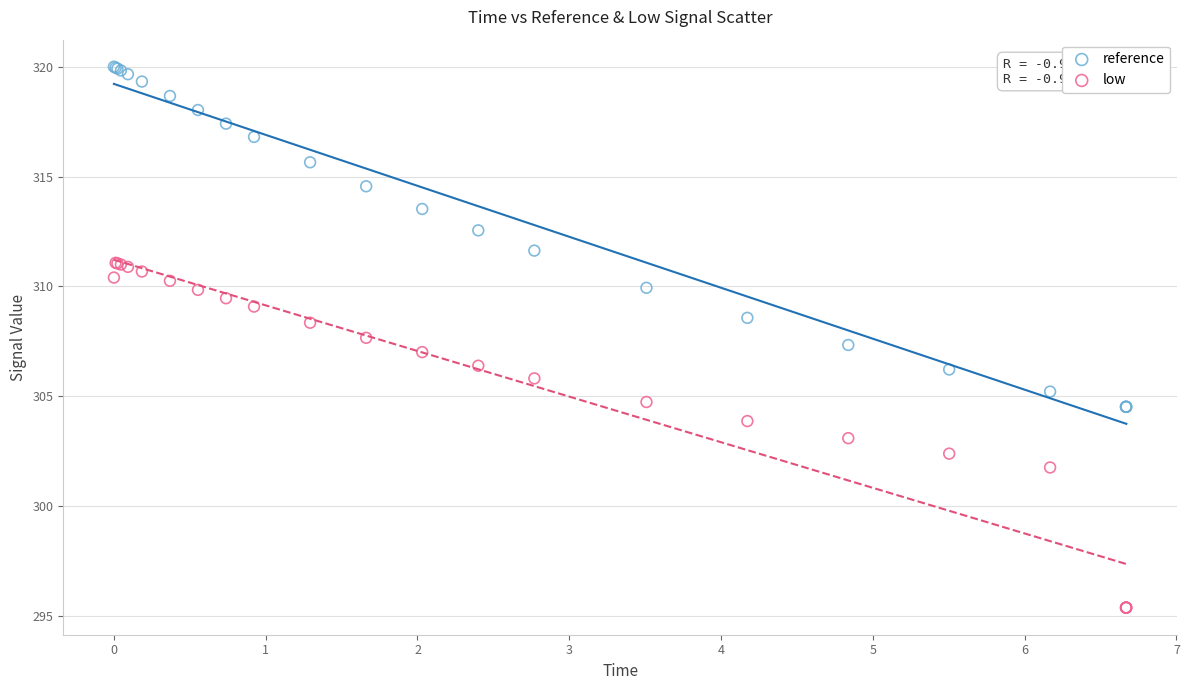

What are all the series names shown in the legend?

reference, low